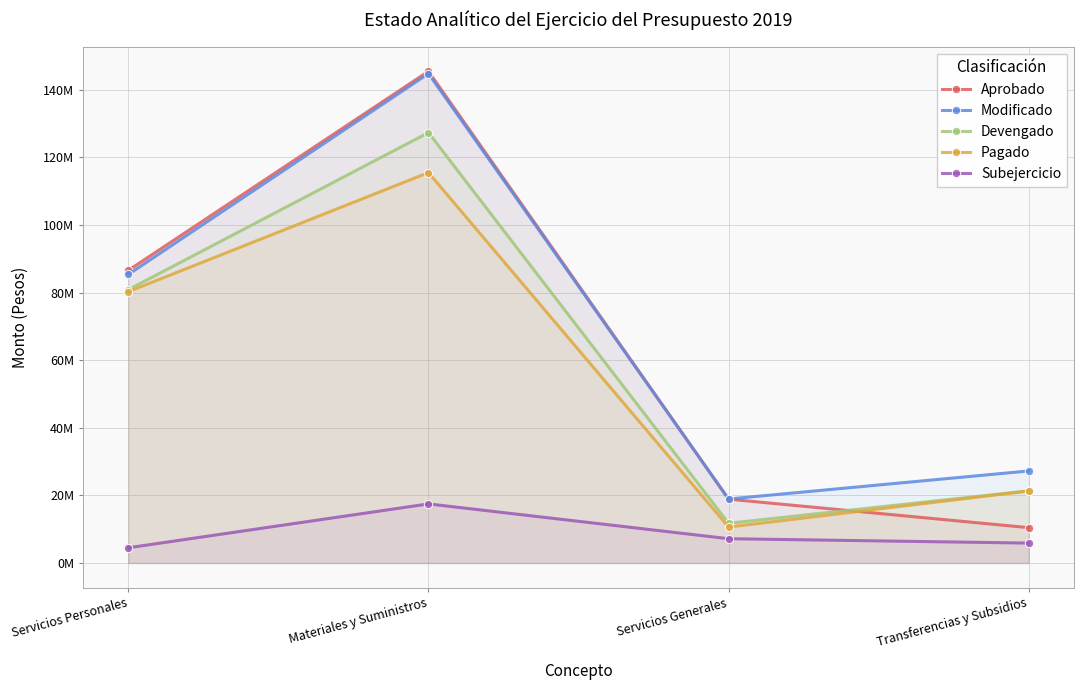

What is the value of the Modificado point at the 2nd from the left?

144814560.0